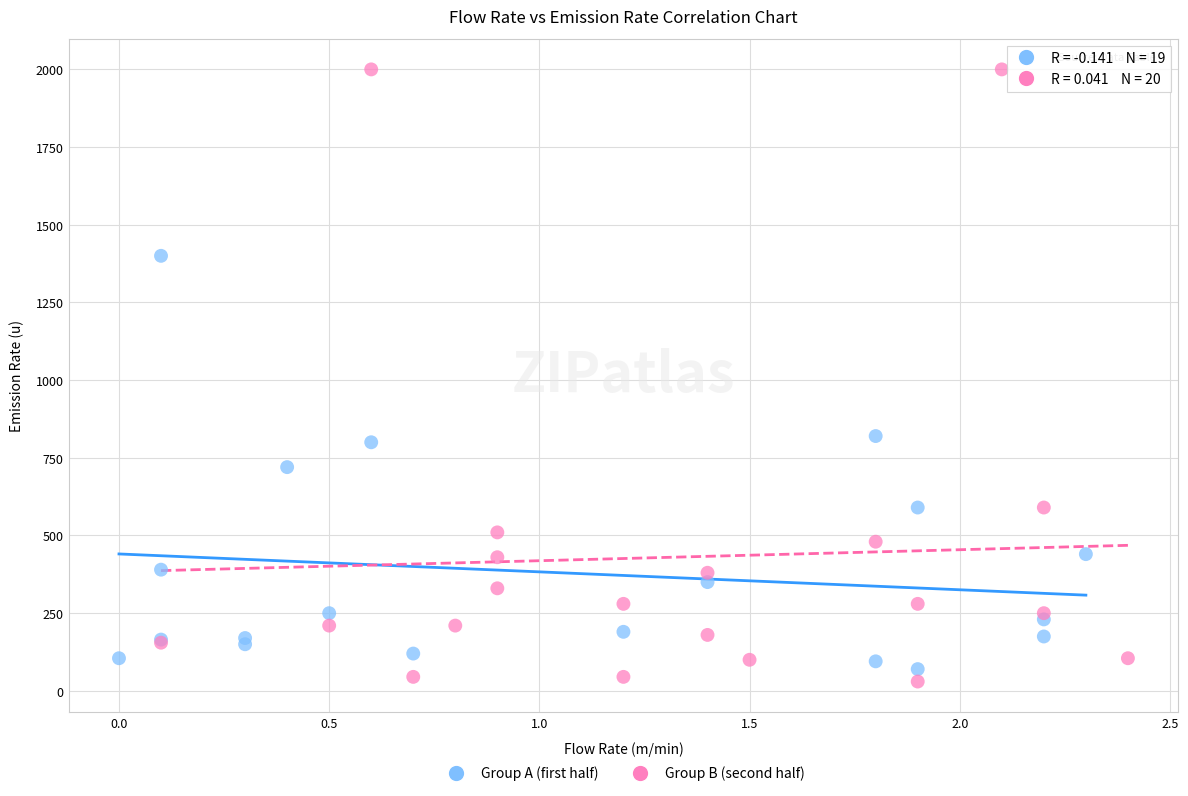

Which series has the widest spread of Y values?

Group B (second half)